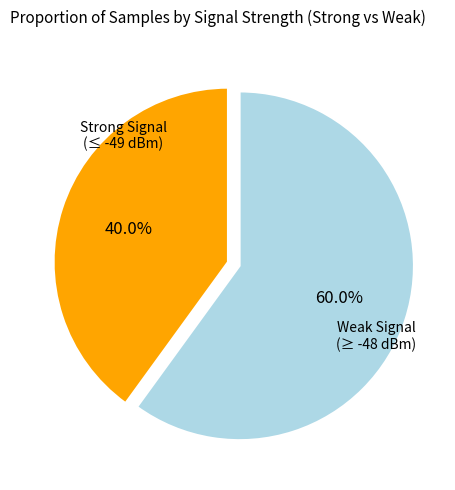

Is there a majority slice in this chart?

Yes